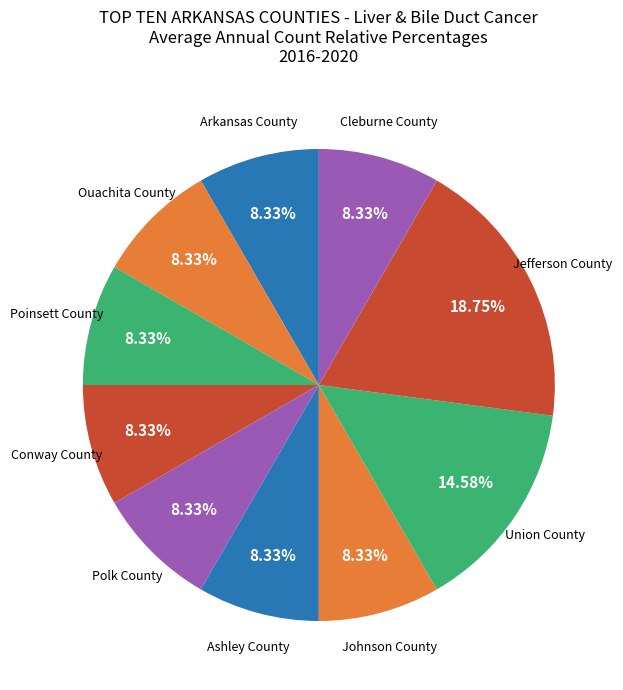

Count the number of slices in the pie.

10